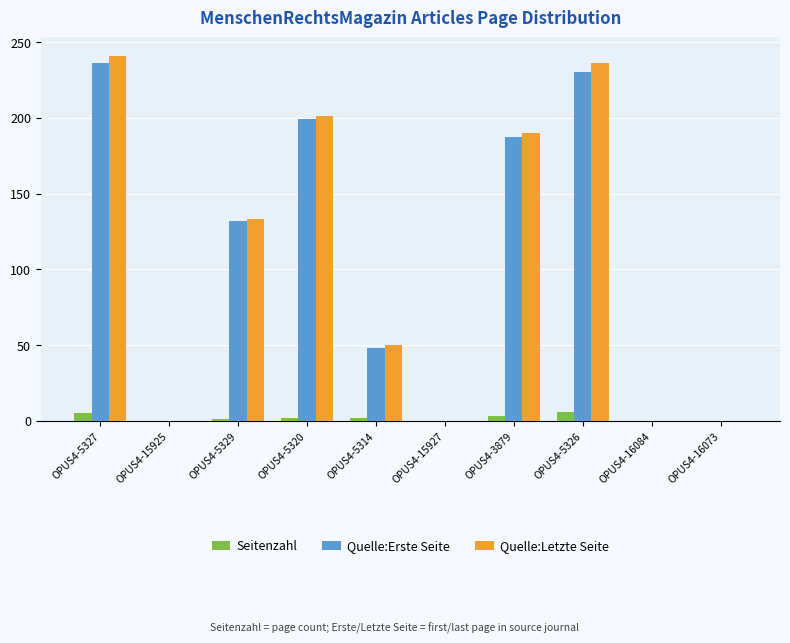

At which label does Quelle:Letzte Seite first exceed 133?

OPUS4-5327